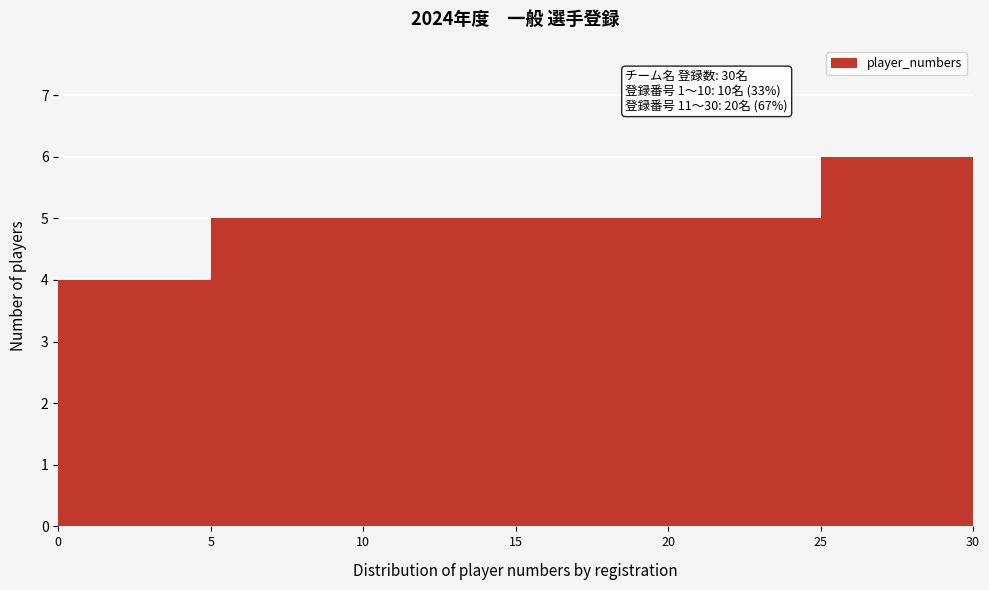

Which range on the x-axis has the tallest bar?

25 to 30